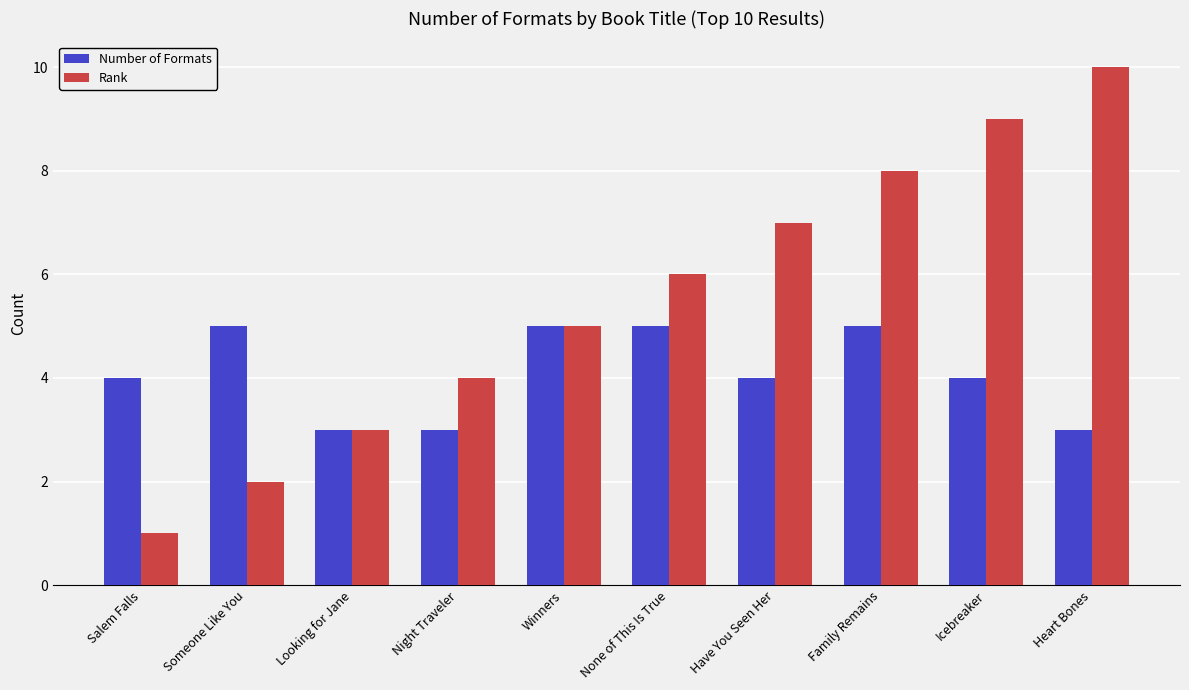

The value of Number of Formats at Icebreaker is 1. True or false?

False